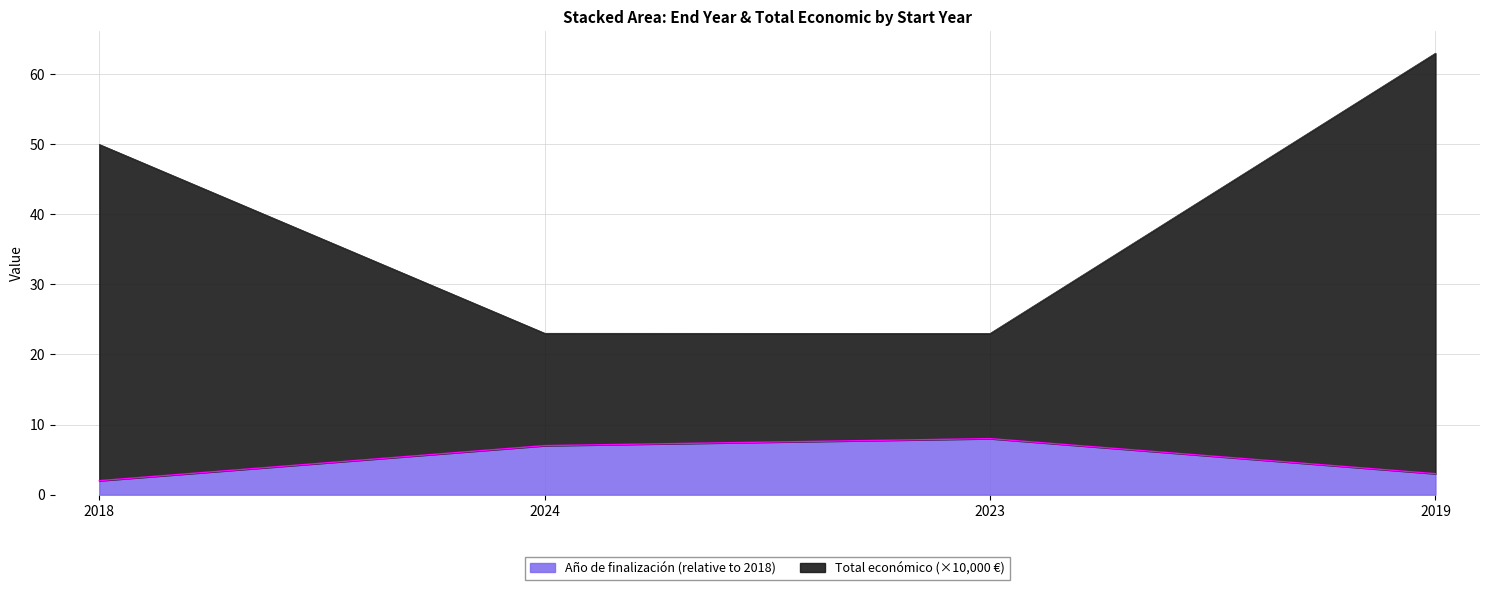

True or false: Total económico and Año de finalización cross at least once.

False